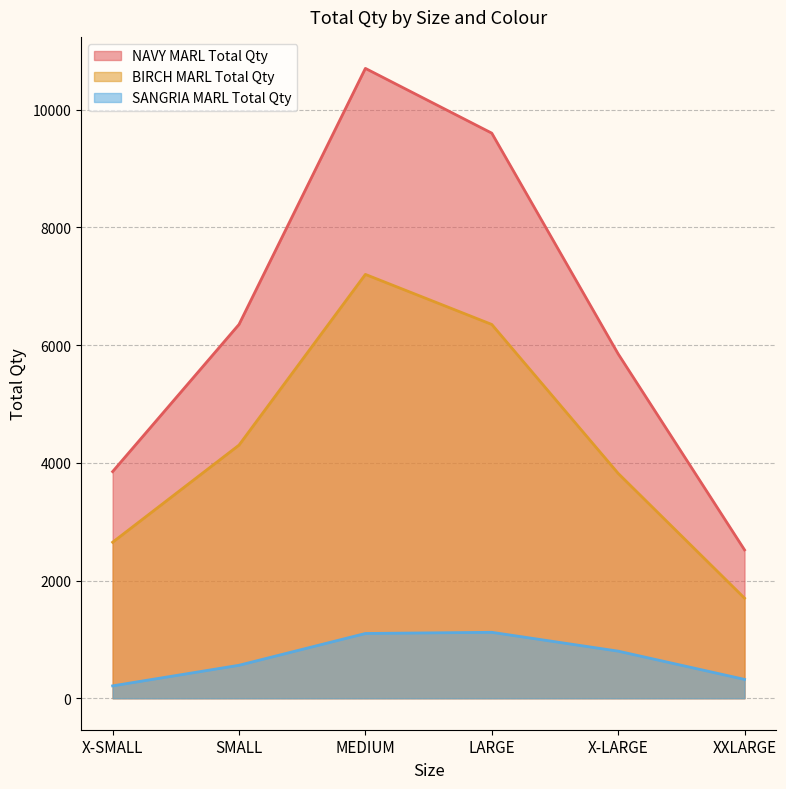

What are all the series names shown in the legend?

NAVY MARL Total Qty, BIRCH MARL Total Qty, SANGRIA MARL Total Qty